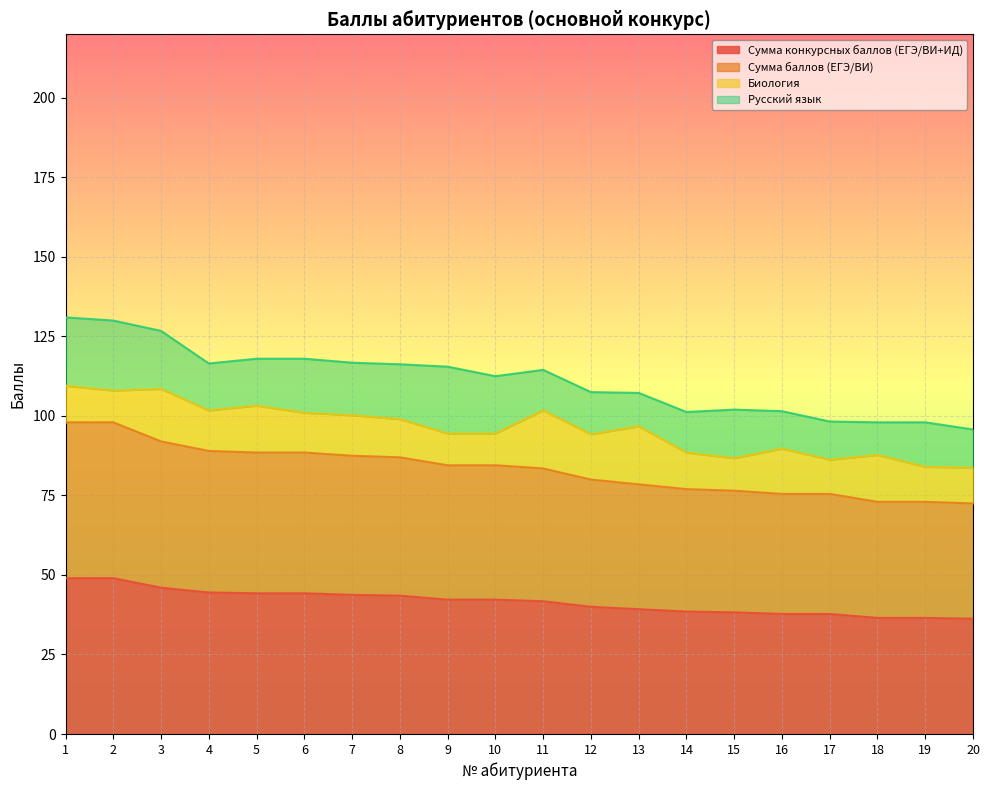

Does the chart display data point markers on the line(s)?

No